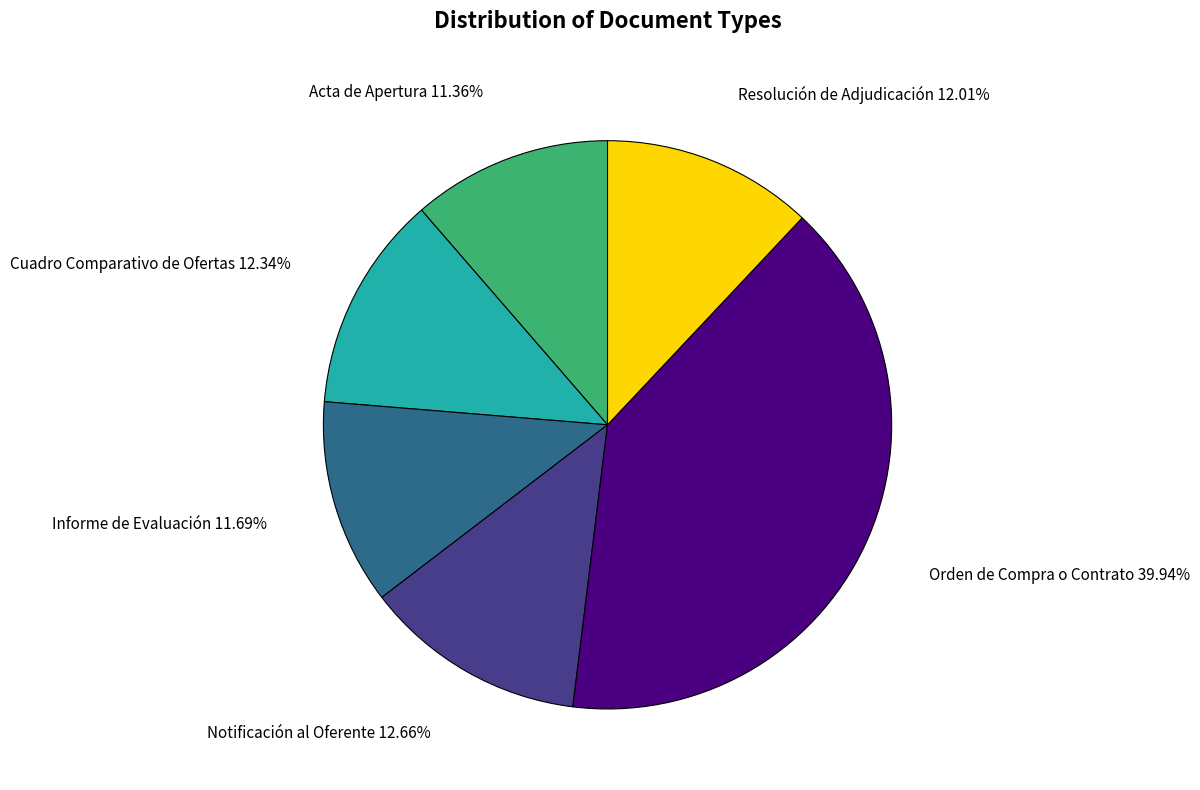

The Cuadro Comparativo de Ofertas slice represents 27% of the pie. True or false?

False